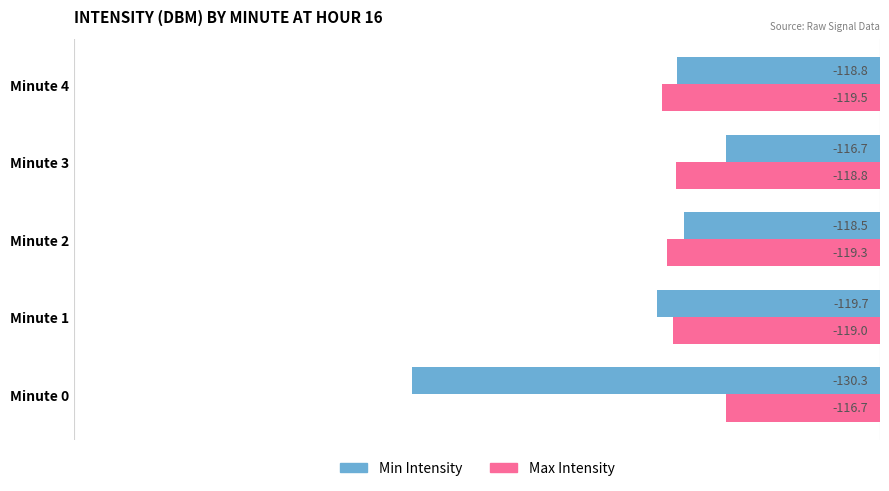

Where is Max Intensity nearest to the value -118?

Minute 3